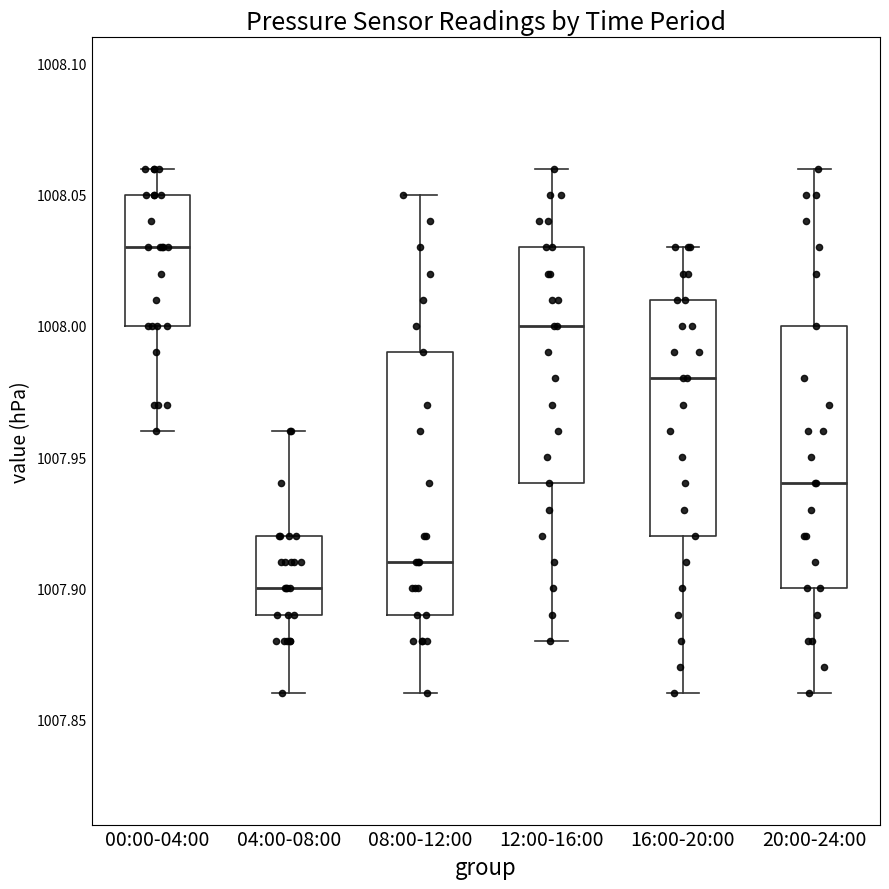

Where does the upper whisker of the box for 20:00-24:00 end on the y-axis? The values are not printed on the chart, so give them approximately, as read against the axis.

1008.06